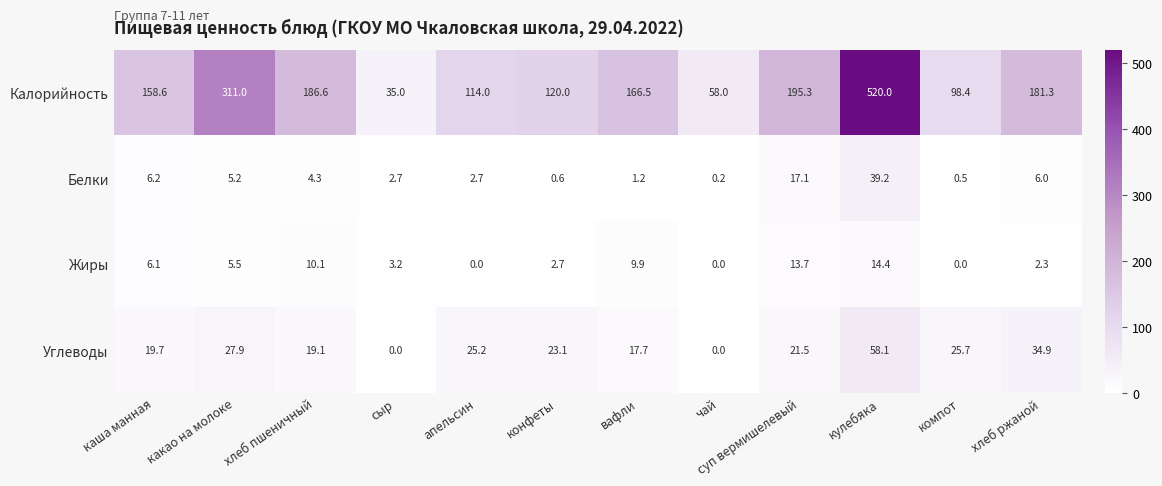

The value of Калорийность at конфеты is 120.0. True or false?

True